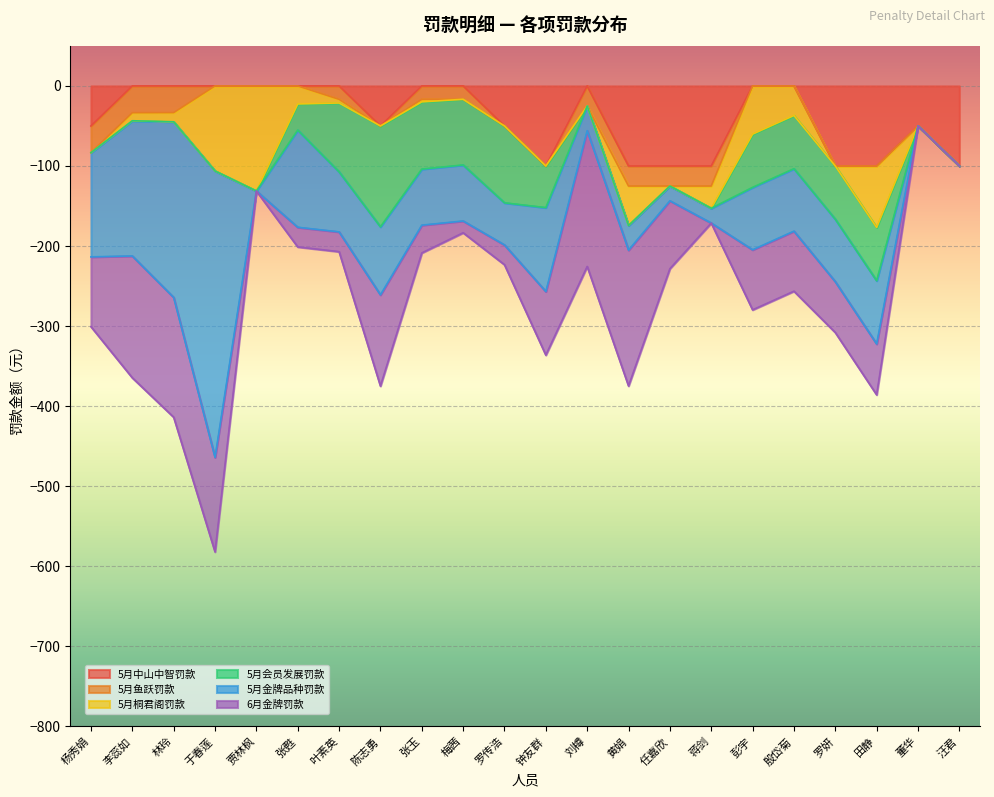

Does the chart display data point markers on the line(s)?

No